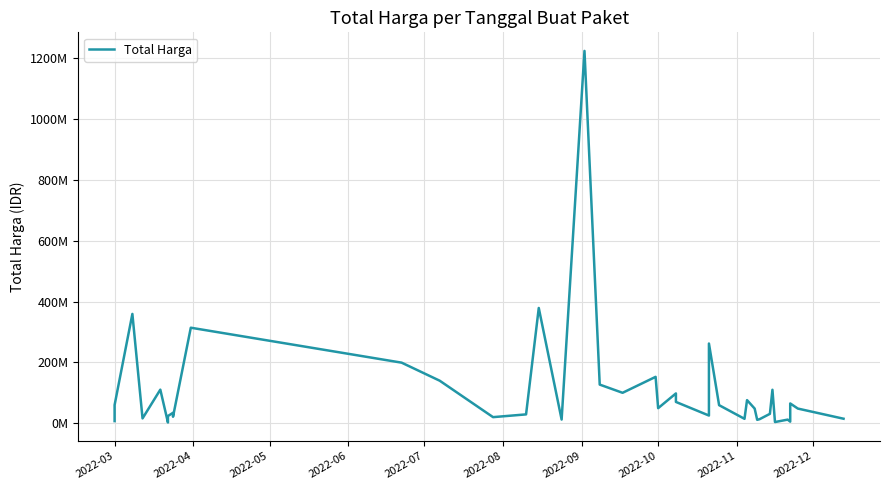

What is the average value?

109389879